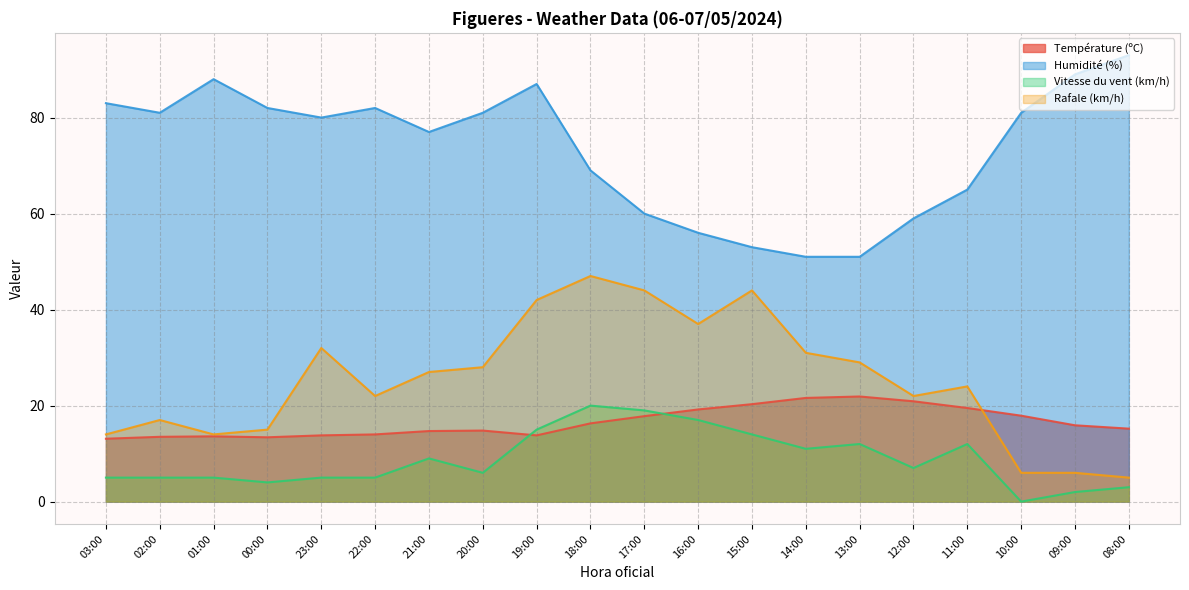

What is the label of the 19th point from the right?

02:00